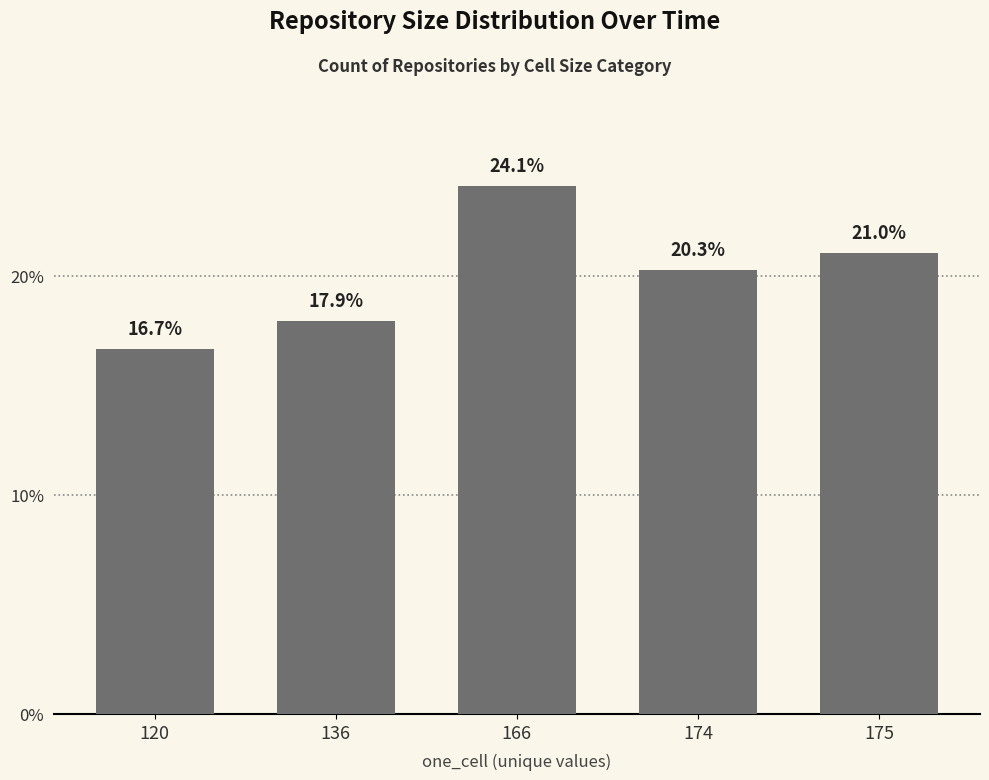

What is the value of the 5th bar from the left?

21.0